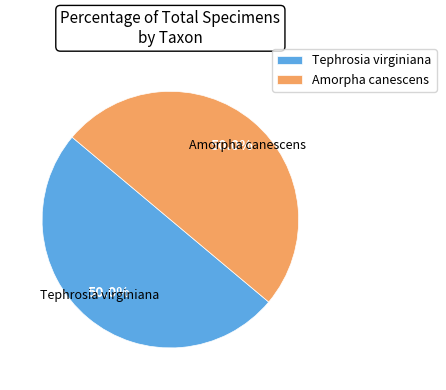

Combined, do Tephrosia virginiana and Amorpha canescens account for over 50%?

Yes